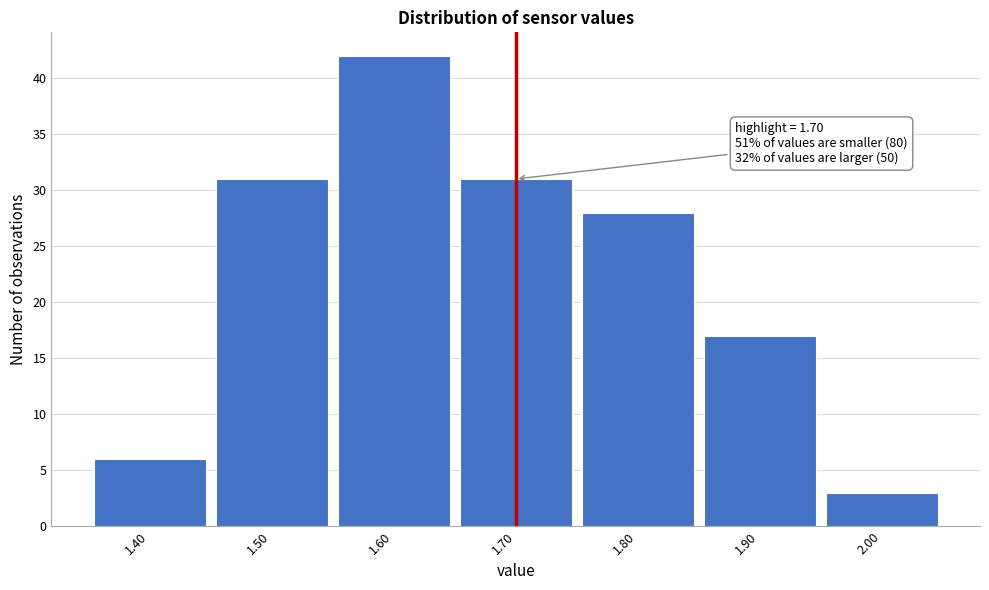

Which range on the x-axis has the tallest bar?

1.55 to 1.65